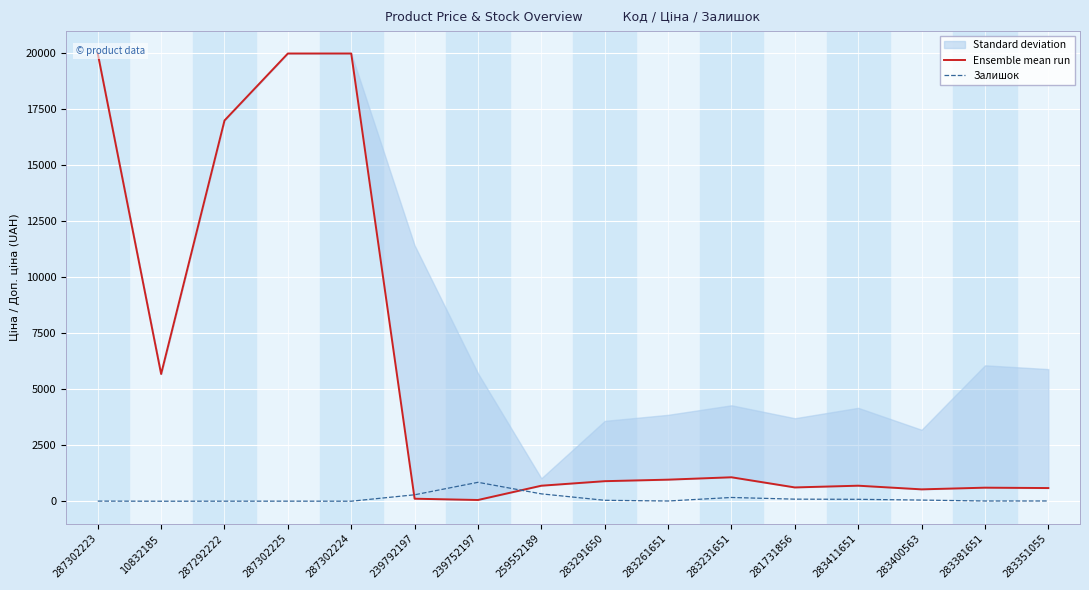

At which category is the sum across all series the highest?

287302223